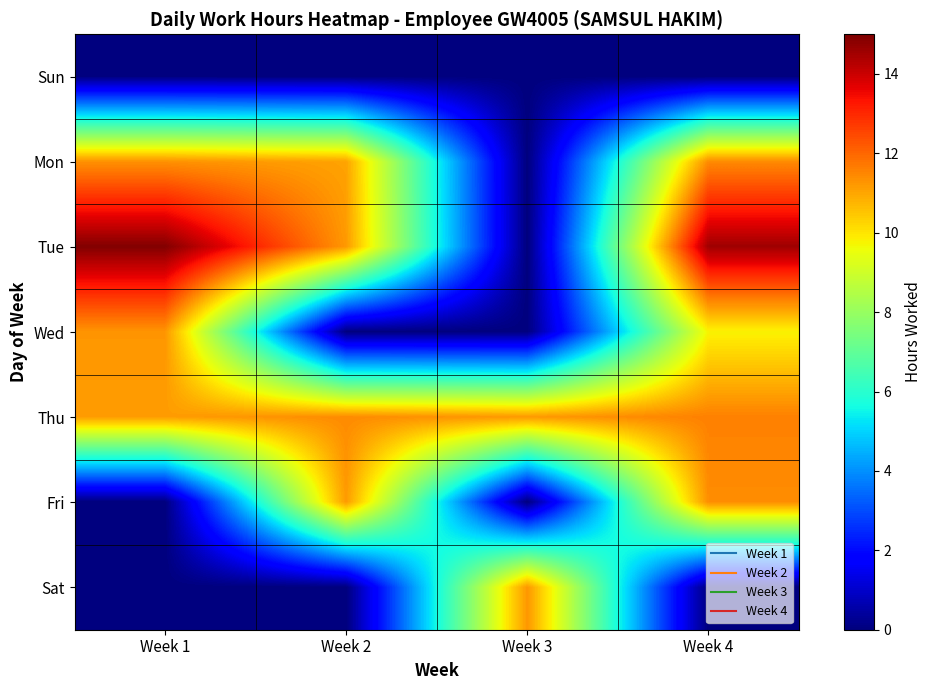

At Week 1, list the series in order from smallest to largest.

Sun, Fri, Sat, Thu, Wed, Mon, Tue